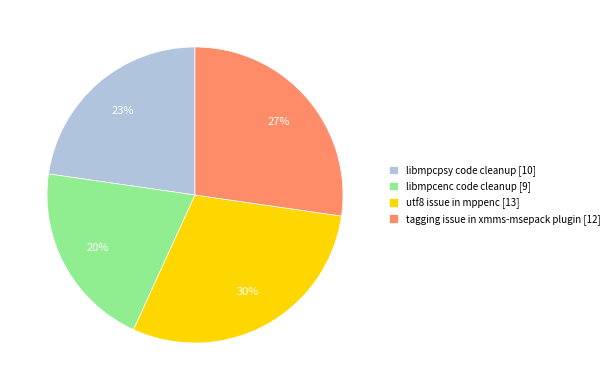

To the nearest percent, what is the difference between the tagging issue in xmms-msepack plugin [12] and libmpcenc code cleanup [9] slice percentages?

7%